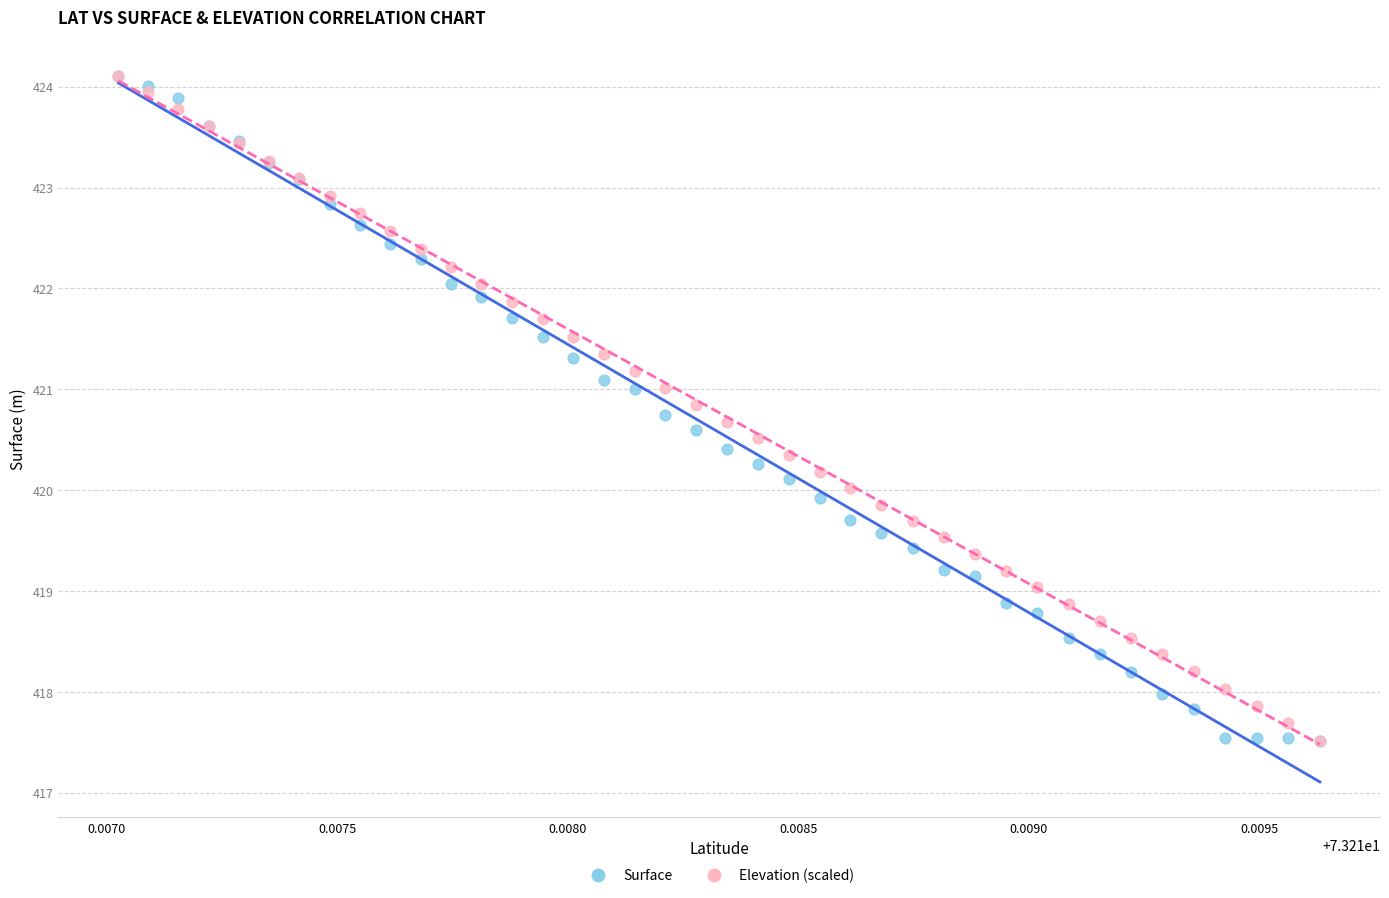

What are all the series names shown in the legend?

Surface, Elevation (scaled)